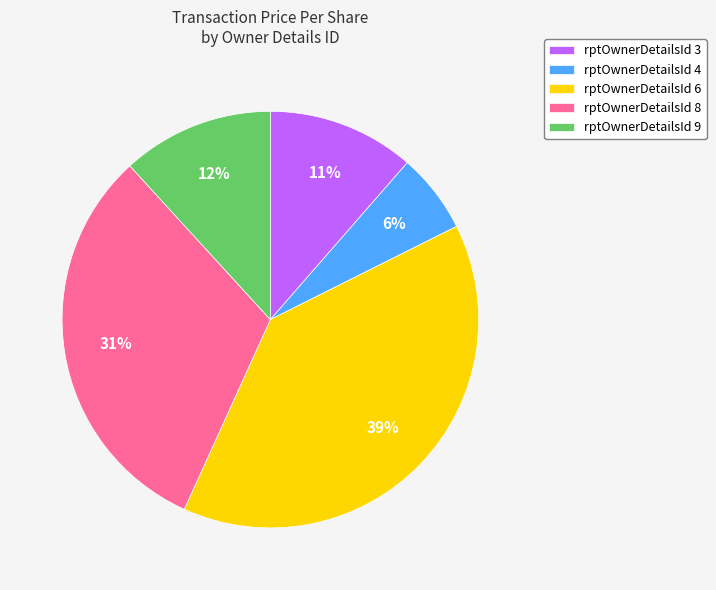

How many segments does this pie chart have?

5